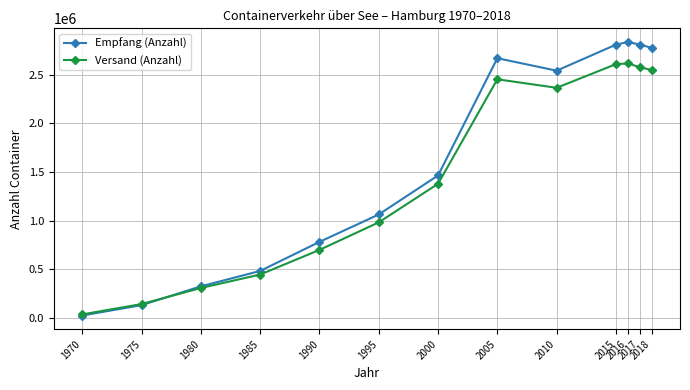

How many data points does each series have?

13